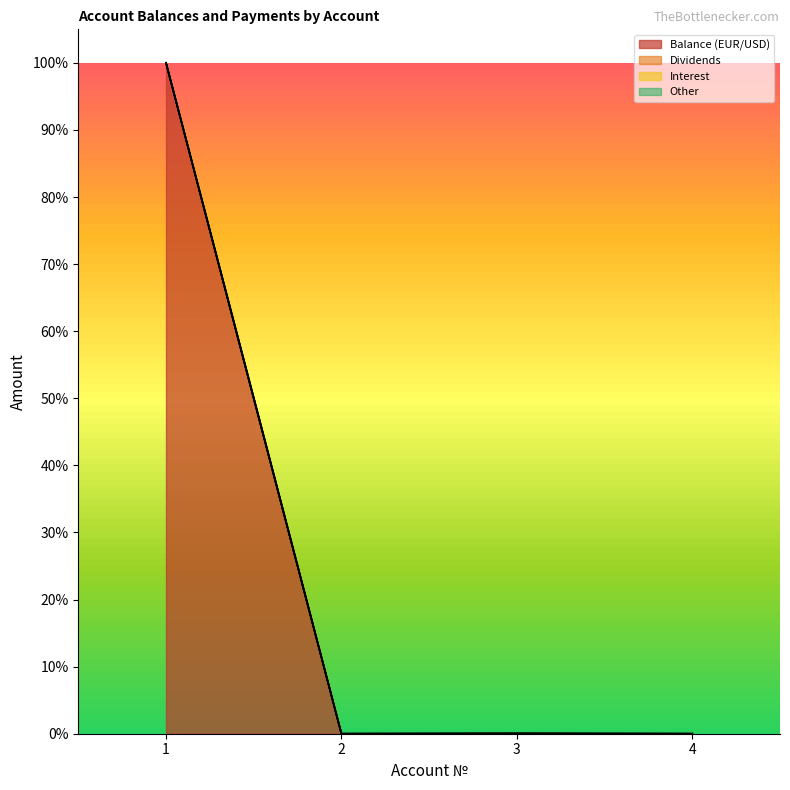

At which category does Dividends reach its first local valley?

2